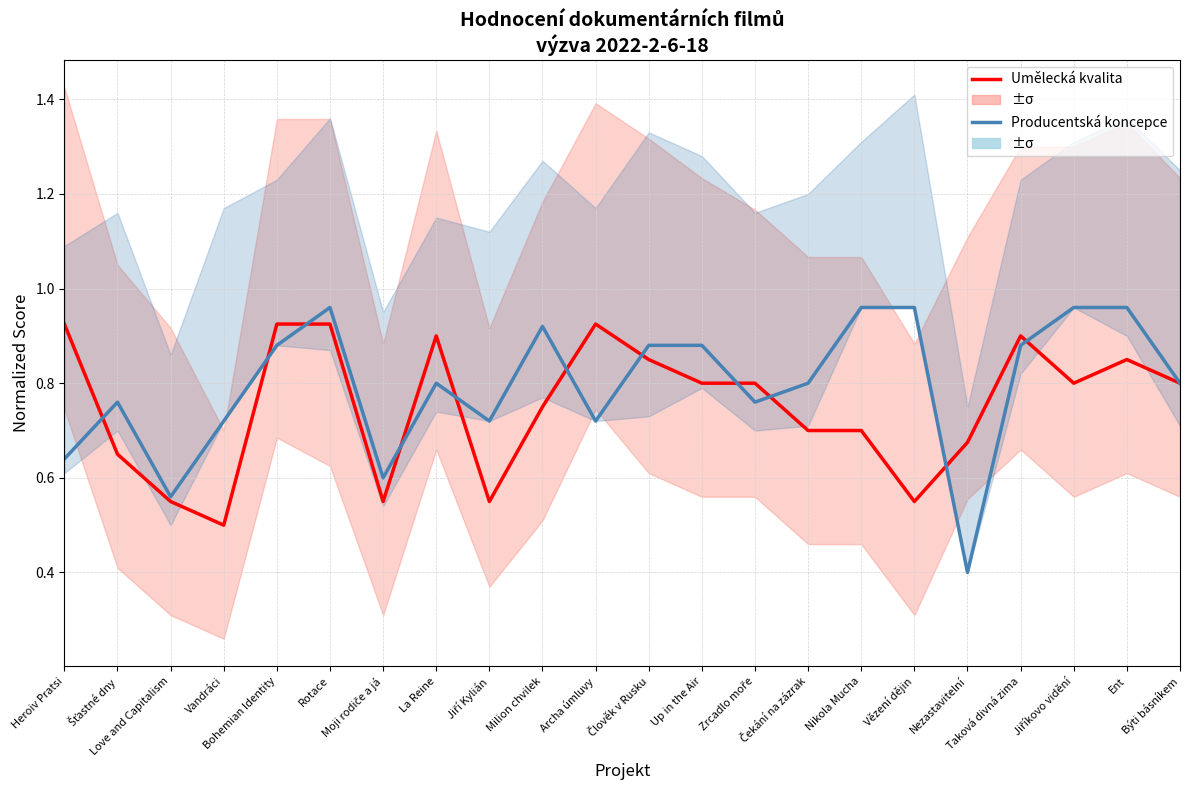

Which series has the widest spread of values?

Producentská koncepce